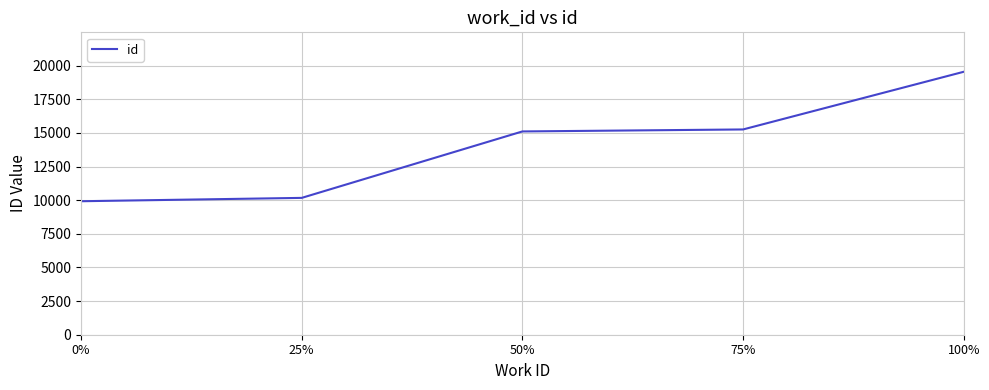

What is the smallest value displayed?

9925